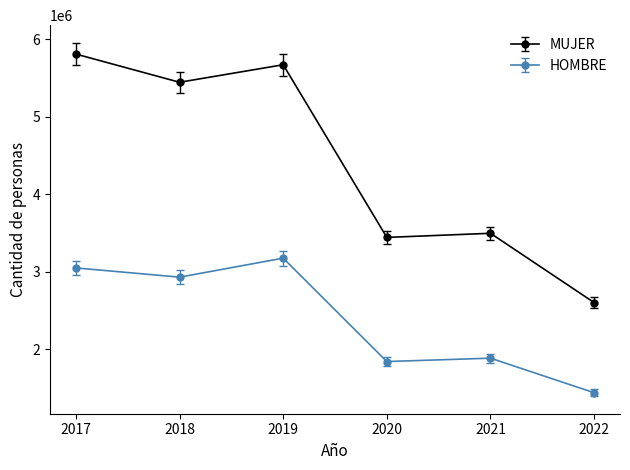

At which category does HOMBRE reach its first local valley?

2018